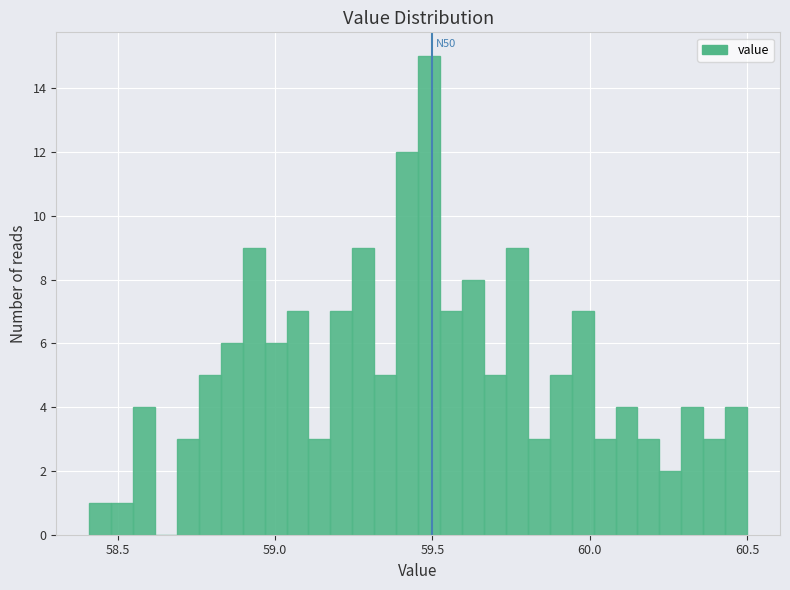

Around what value on the x-axis is the tallest bar? Give the approximate position of its centre, as read against the axis.

59.50